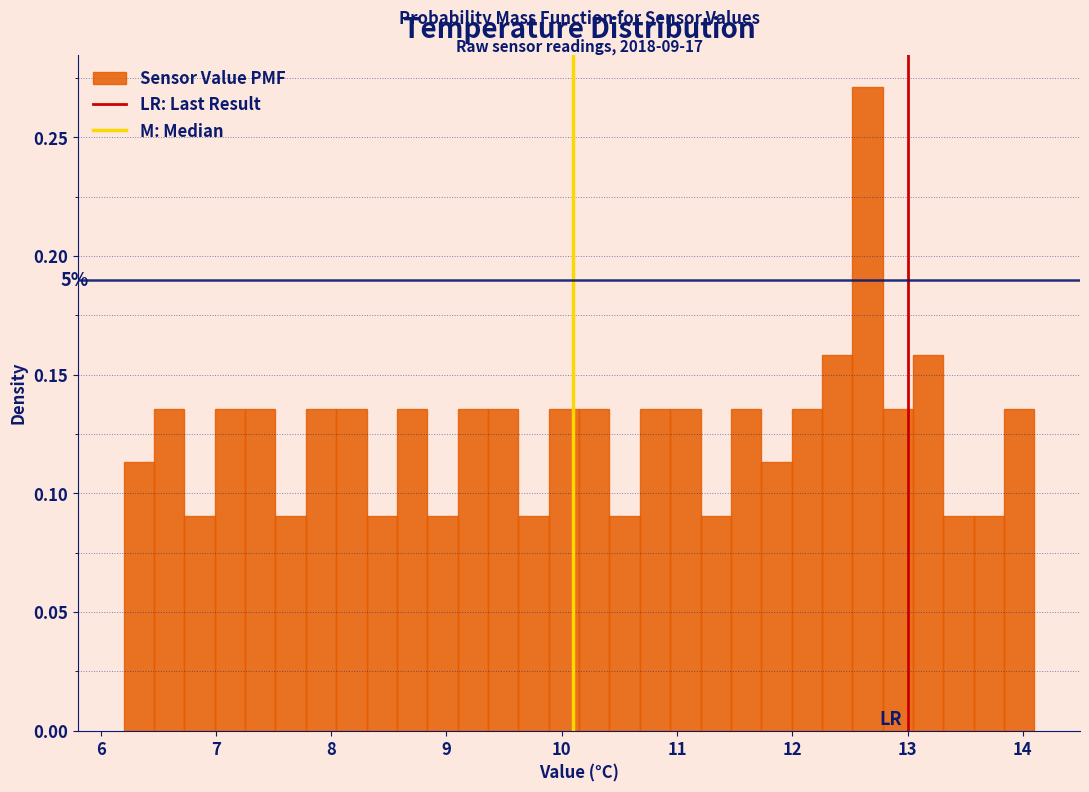

Read against the x-axis, roughly where is the centre of the tallest bar?

12.7